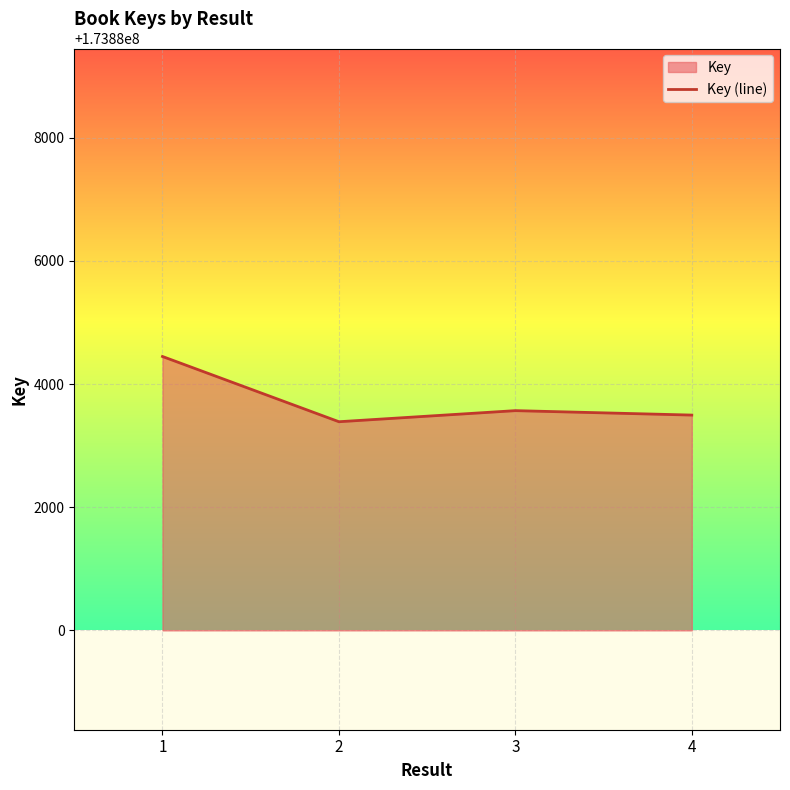

How many data points are above 173883568?

1